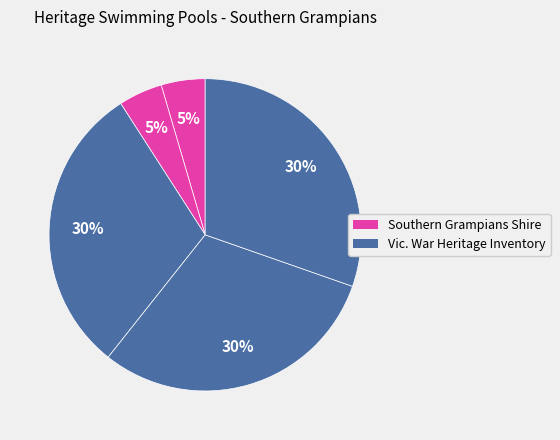

Count the number of slices in the pie.

5